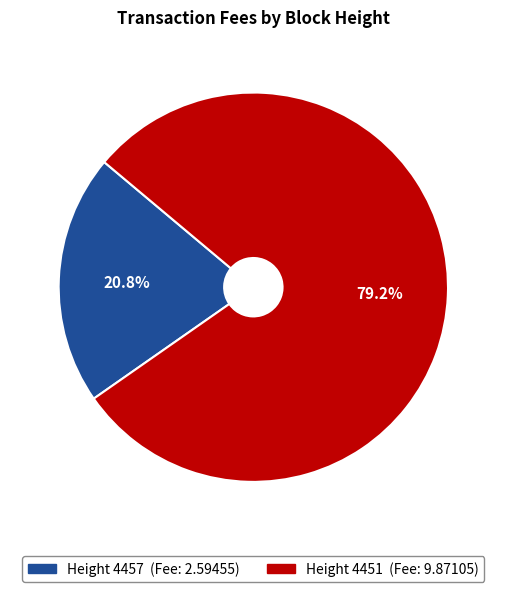

Is there a majority slice in this chart?

Yes